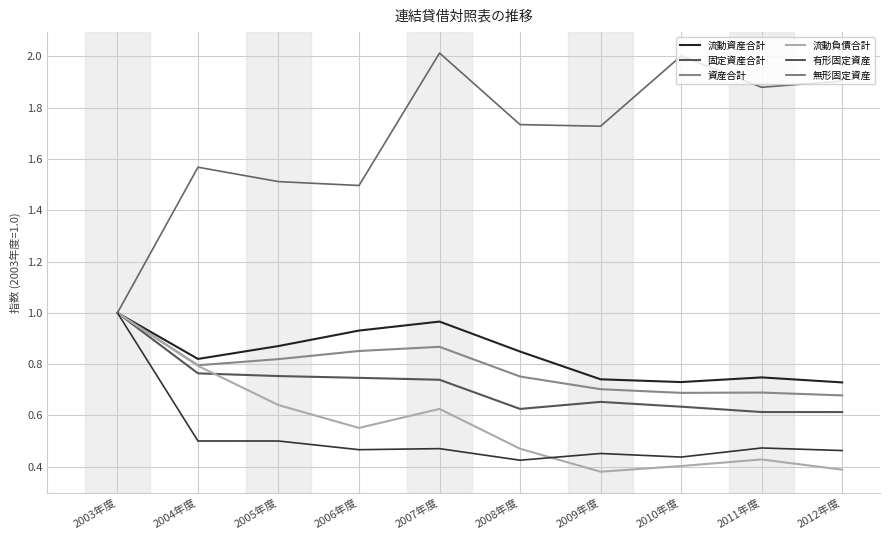

Between 2005年度 and 2010年度, which series saw the biggest shift?

無形固定資産